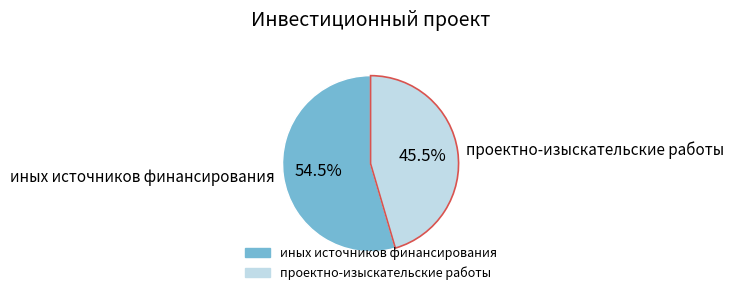

To the nearest percent, what is the difference between the largest and smallest slice percentages?

9%